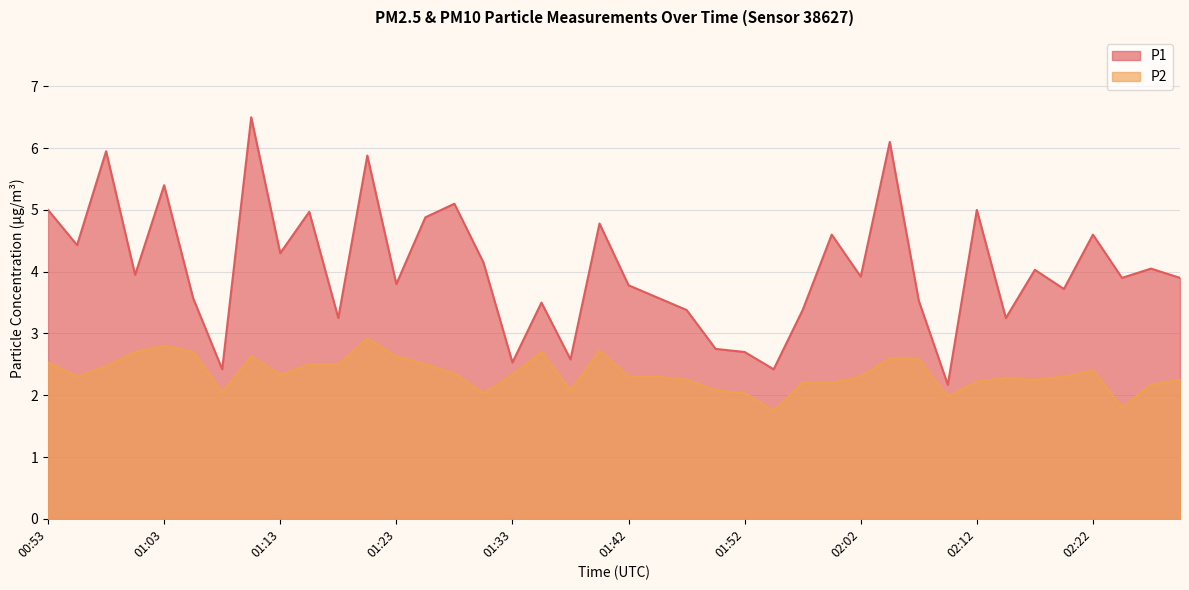

True or false: P2 and P1 cross at least once.

False